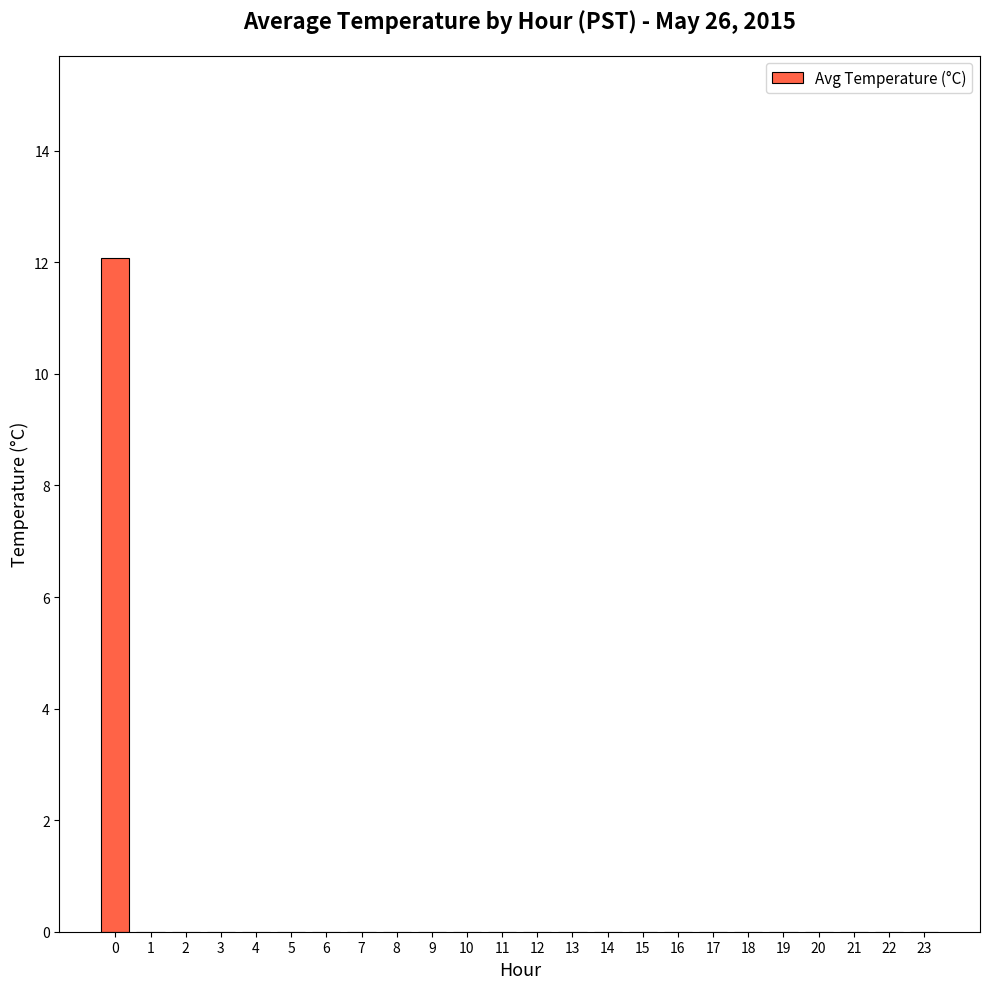

What is the sum of all values?

12.1